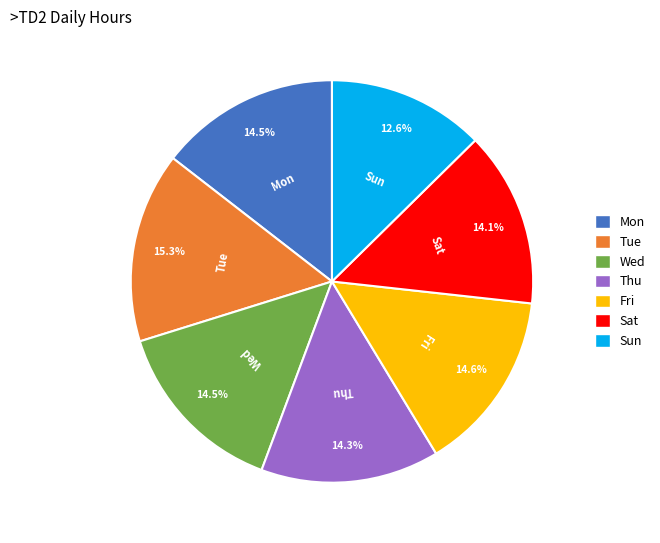

To the nearest percent, what percentage of the pie is Tue?

15%